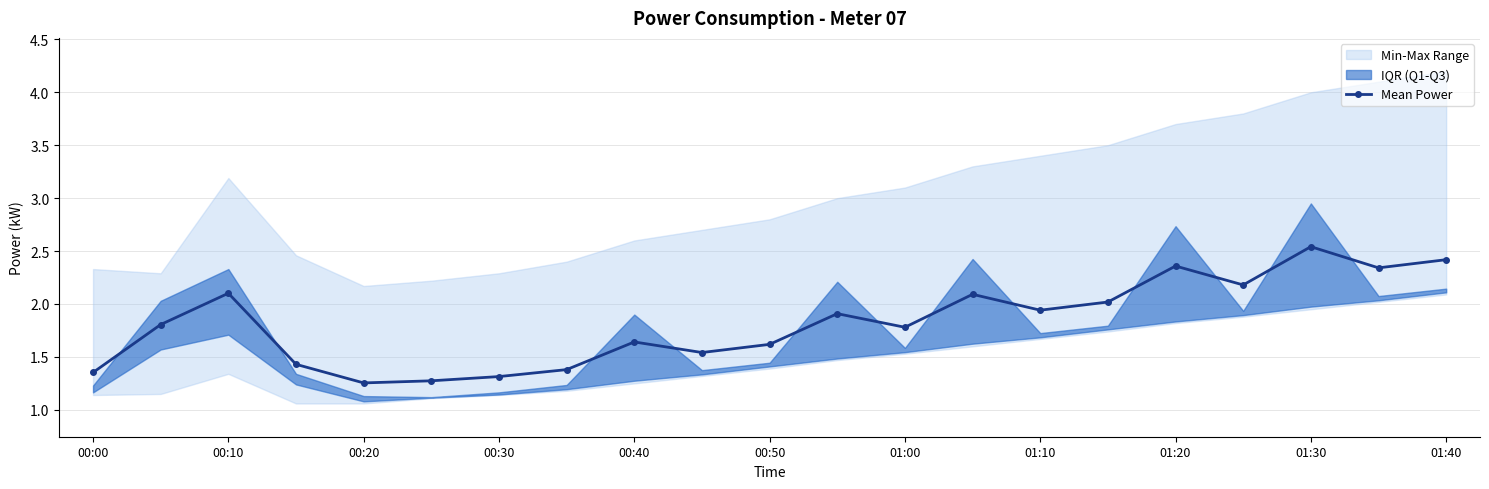

What is the difference between the maximum and minimum values?

1.3